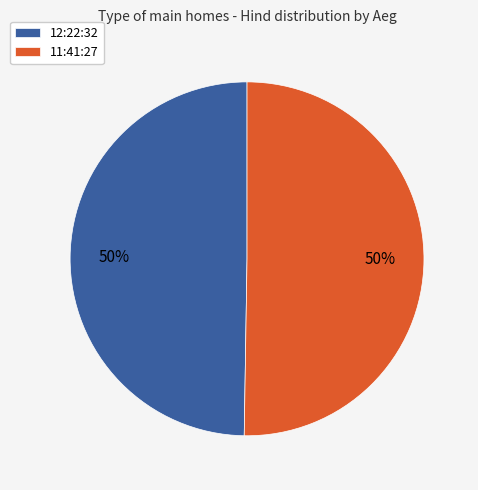

Is the sum of 11:41:27 and 12:22:32 greater than half?

Yes